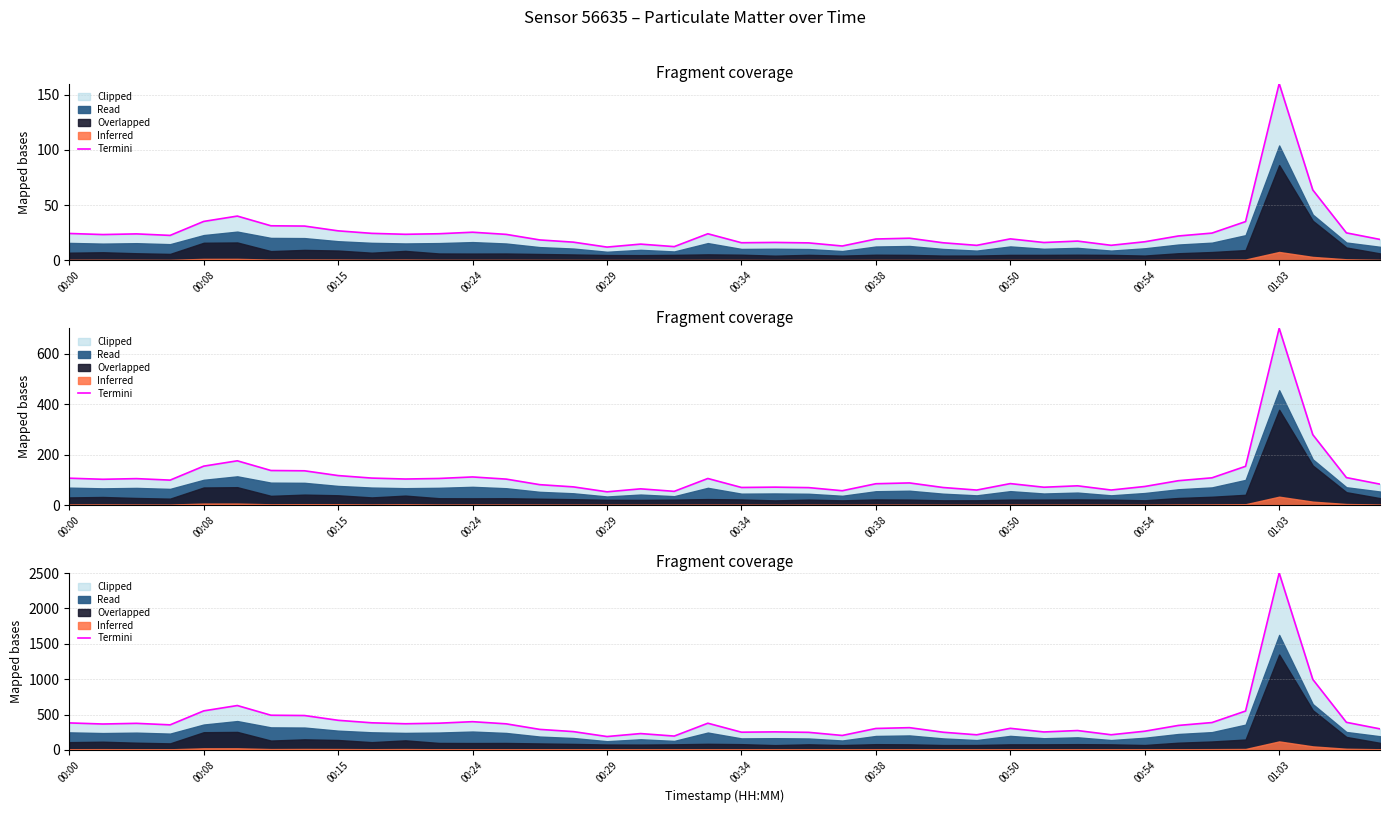

Reading left to right, extract all data points from this chart.

381.1	365.8	375.2	353.9	551.5	626.9	489.9	485.7	418.2	382.8	369.4	377.3	398.7	368.3	289.7	258.4	188.7	230.7	195.2	377.0	250.1	254.6	248.0	204.0	302.8	314.2	249.6	213.4	304.8	253.4	273.5	213.9	264.0	345.7	386.4	549.2	2500.0	996.3	389.7	296.9